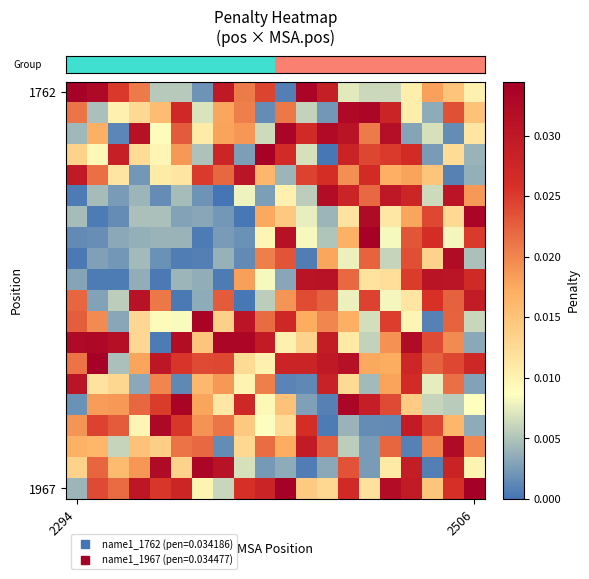

How many categories are shown in the chart?

20